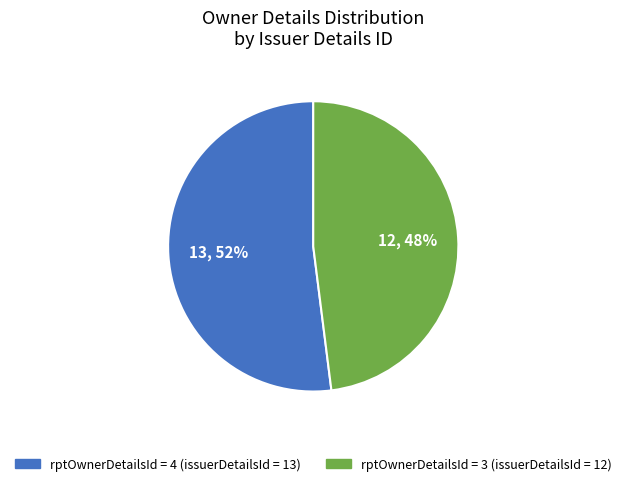

To the nearest percent, what is the difference between the largest and smallest slice percentages?

4%